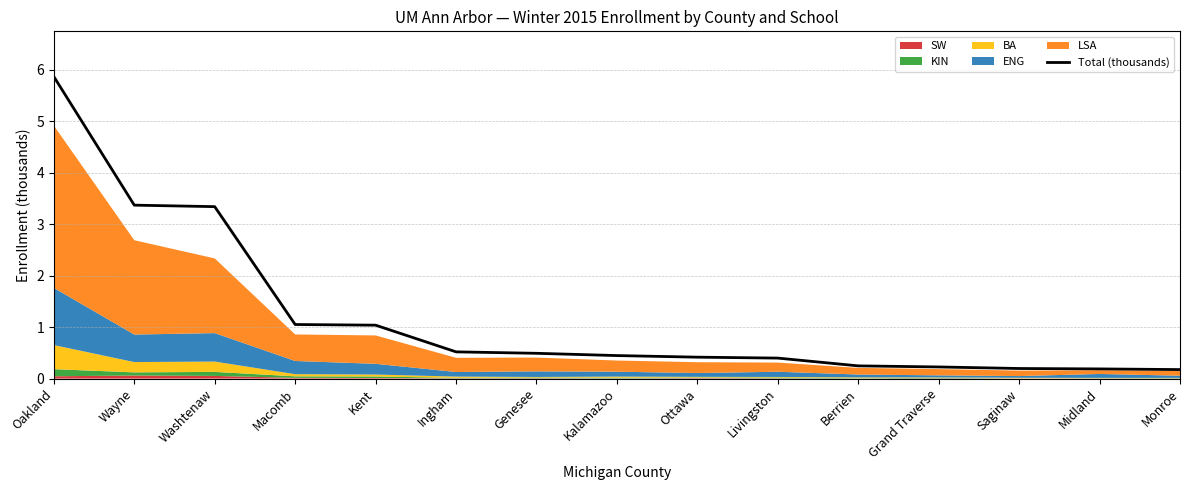

Reading left to right, what are all the values shown in this chart?

5.9	3.4	3.3	1.1	1.0	0.5	0.5	0.4	0.4	0.4	0.2	0.2	0.2	0.2	0.2